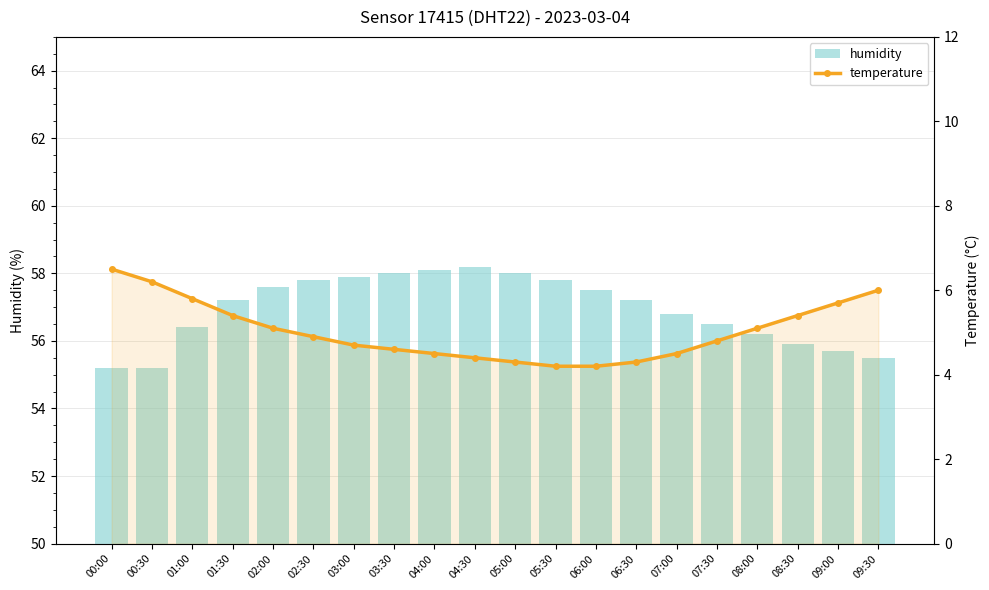

At which category is the sum across all series the highest?

02:00